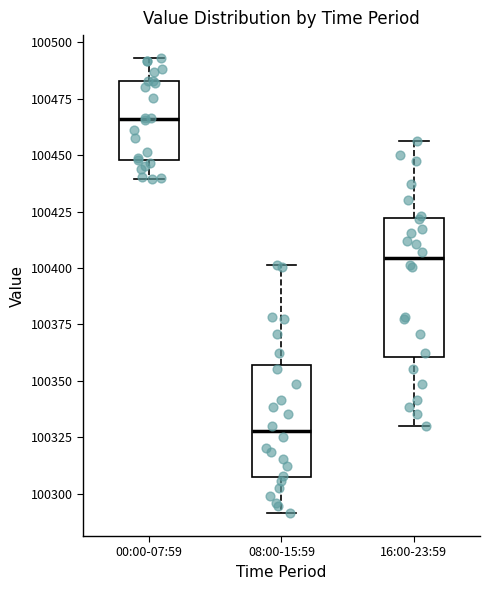

Where does the upper whisker of the box for 00:00-07:59 end on the y-axis? The values are not printed on the chart, so give them approximately, as read against the axis.

100495